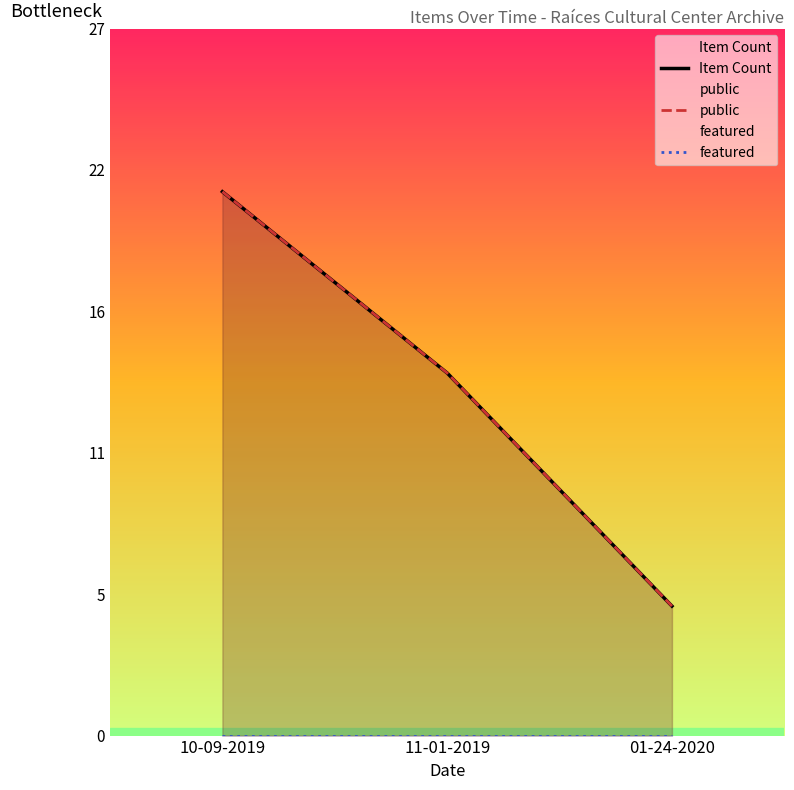

Reading left to right, what are all the values shown in this chart?

Item Count: 21	14	5
public: 21	14	5
featured: 0	0	0